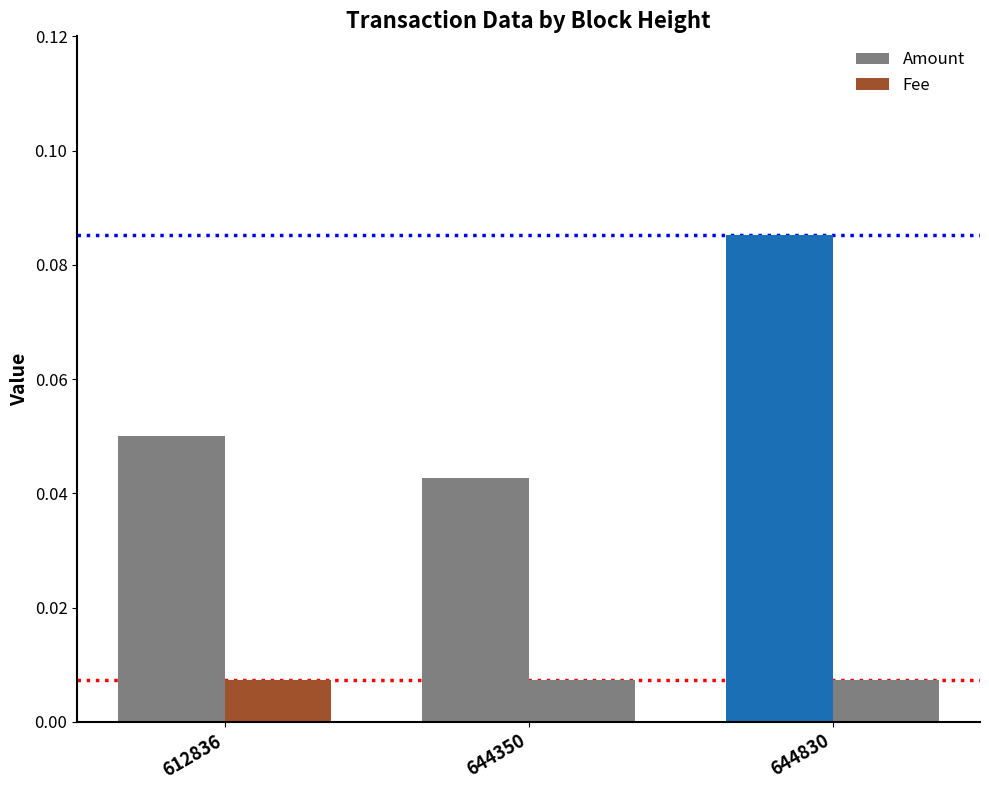

What is the value of the Amount bar at the 1st from the left?

0.1